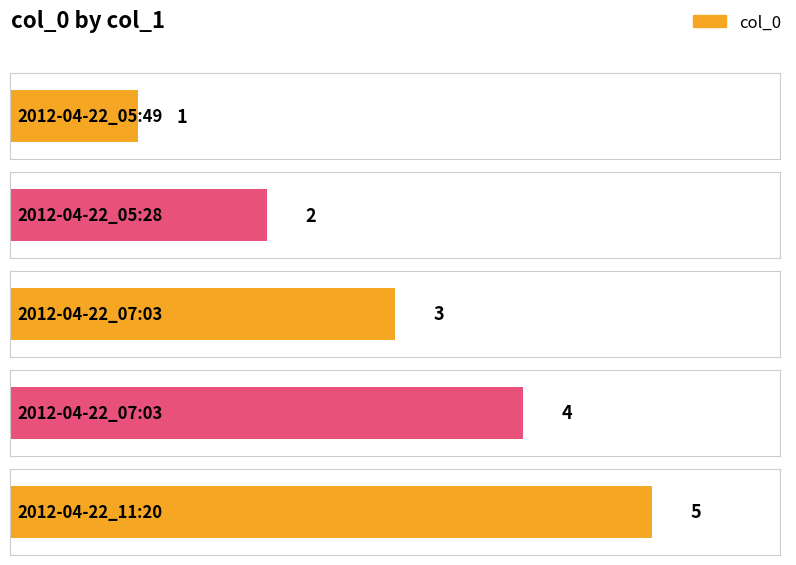

What is the label of the 5th bar from the left?

2012-04-22_11:20